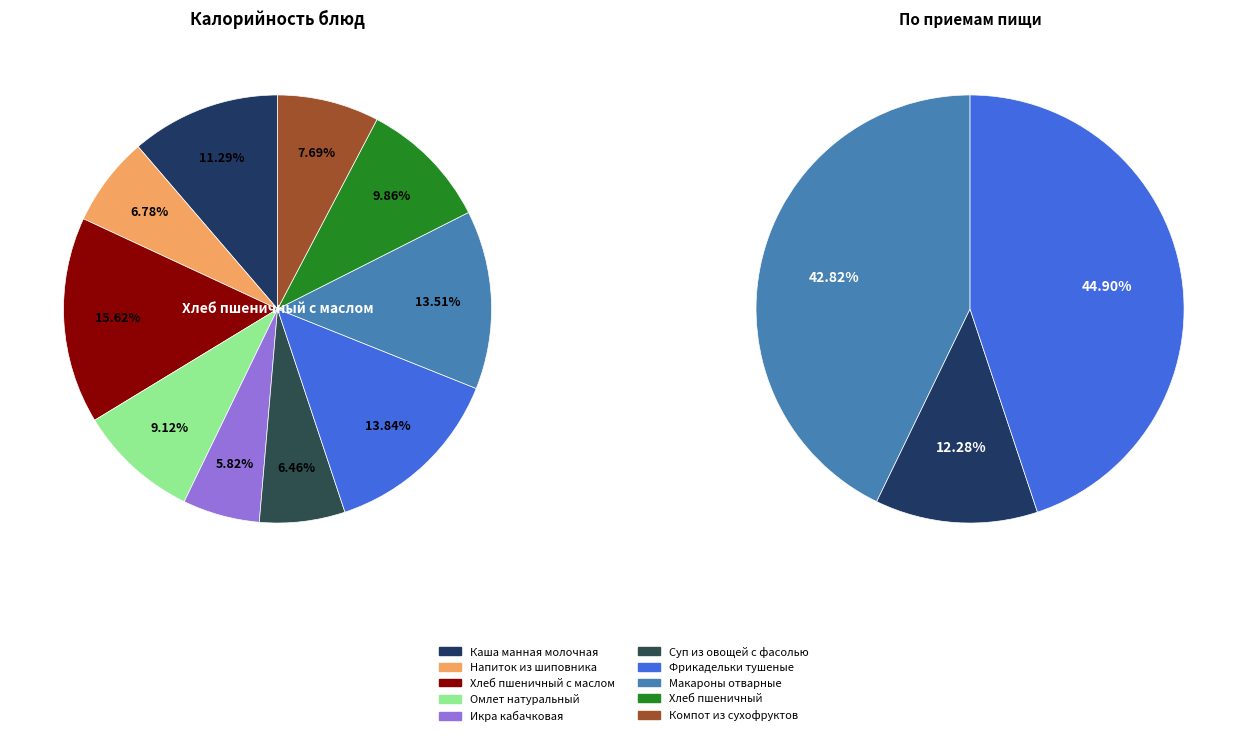

To the nearest percent, what is the difference between the Хлеб пшеничный с маслом and Суп из овощей с фасолью slice percentages?

9%